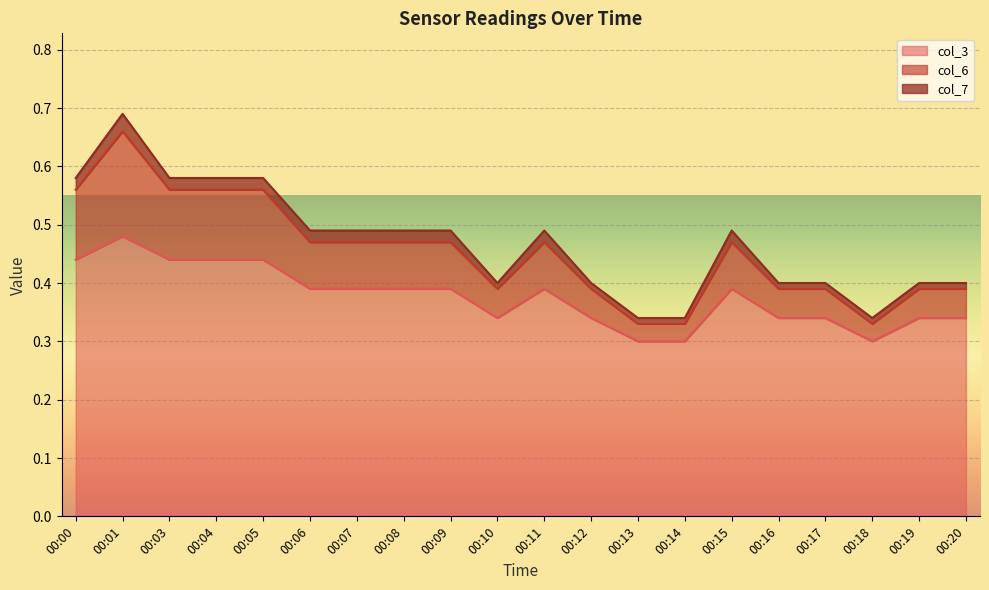

At which label does col_3 reach its peak?

00:01